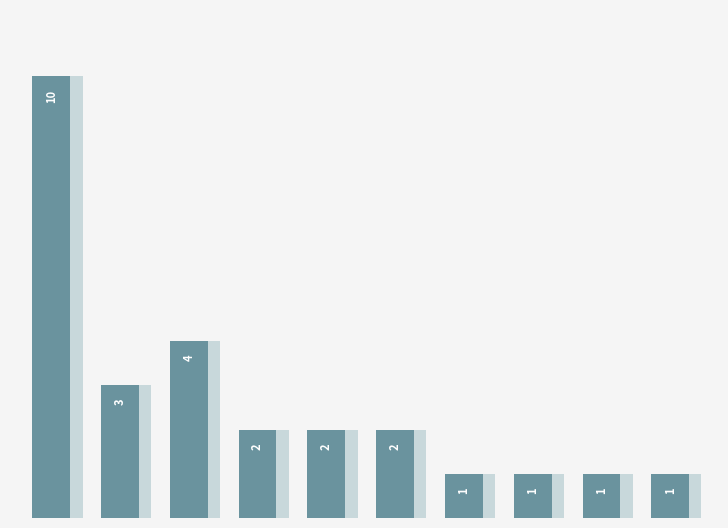

Are the bars horizontal?

No